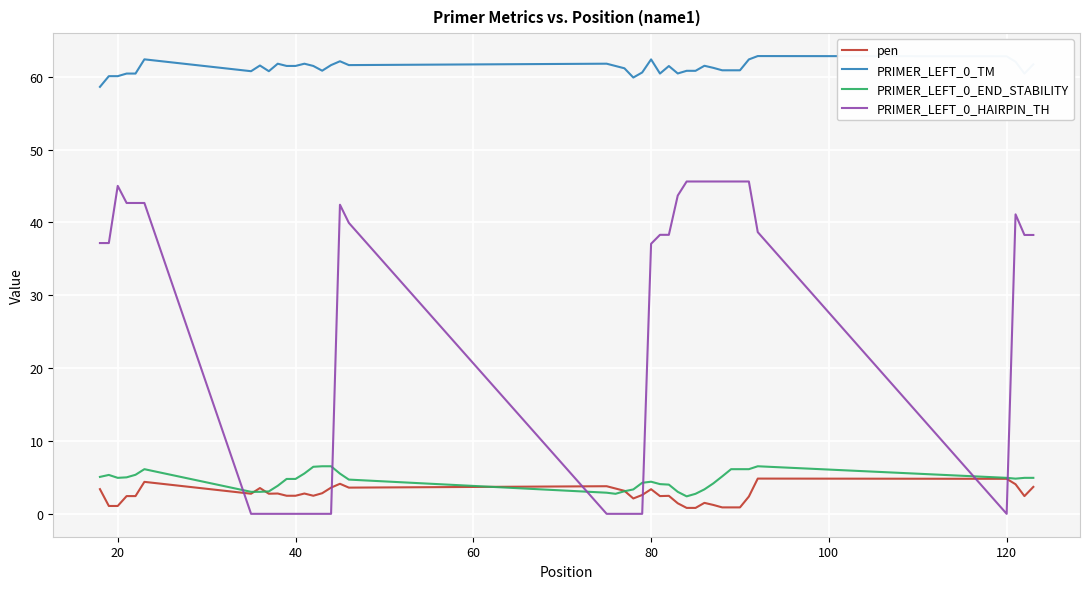

True or false: PRIMER_LEFT_0_END_STABILITY and PRIMER_LEFT_0_TM cross at least once.

False